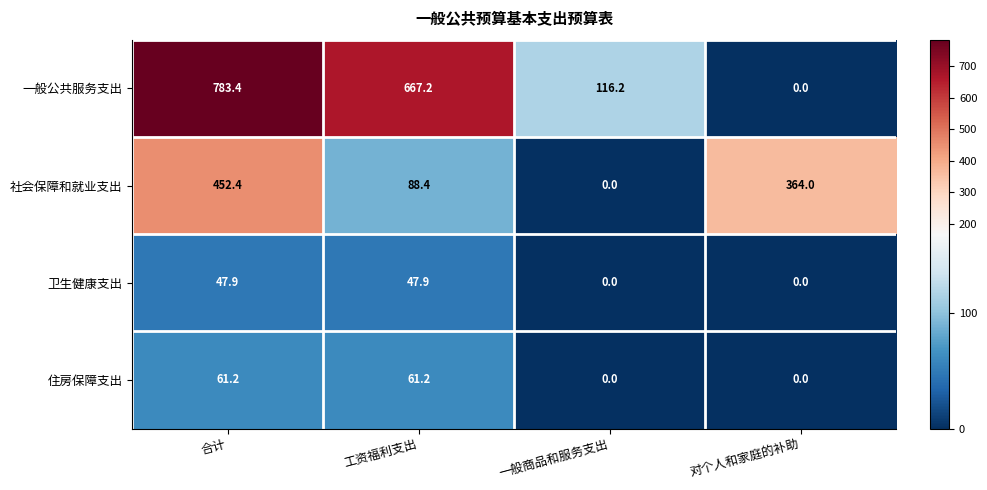

Which series has the widest spread of values?

一般公共服务支出